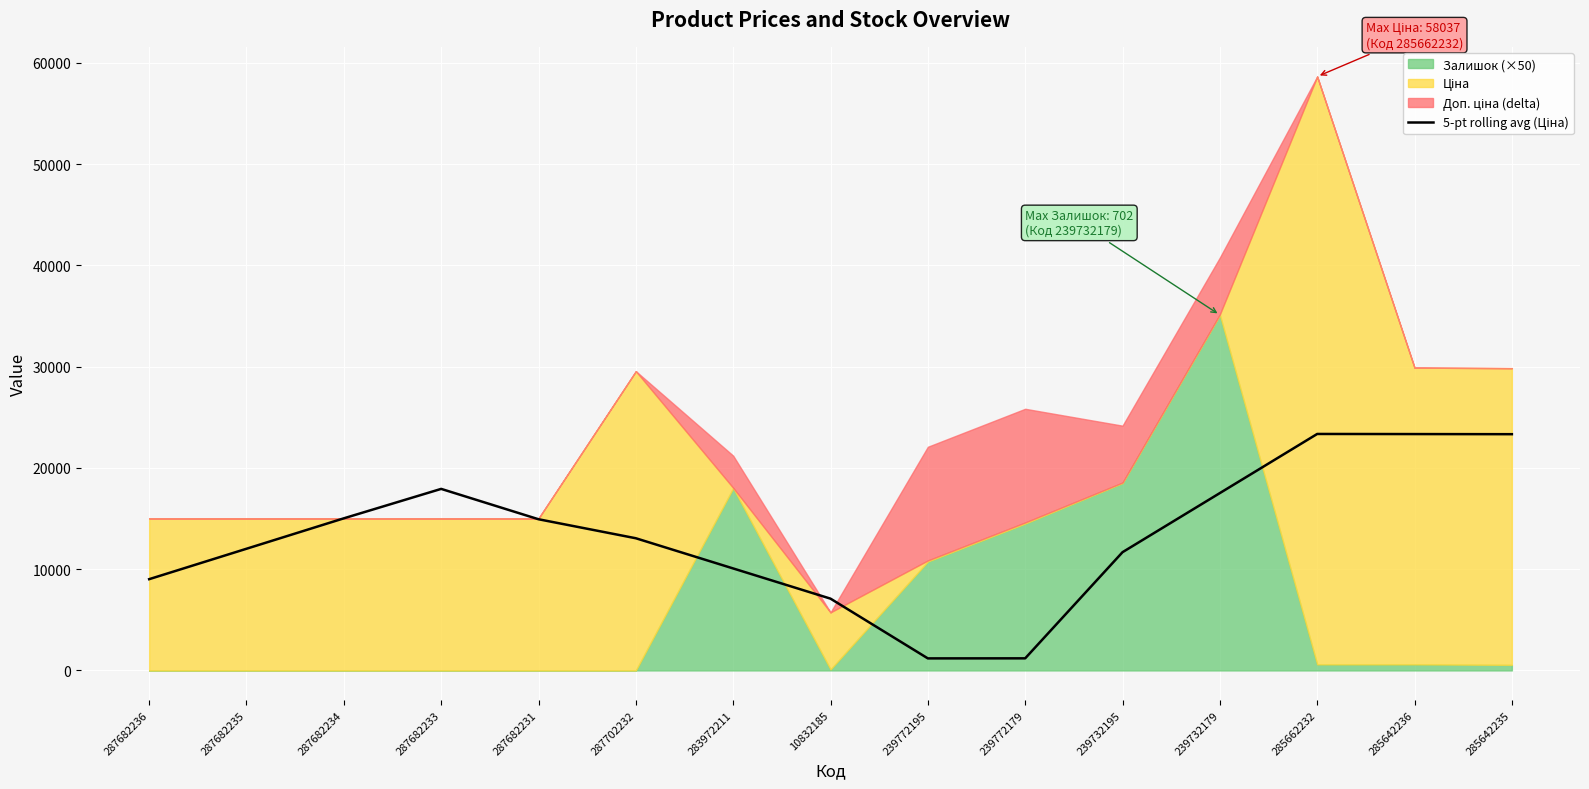

What is the label of the 8th point from the right?

10832185